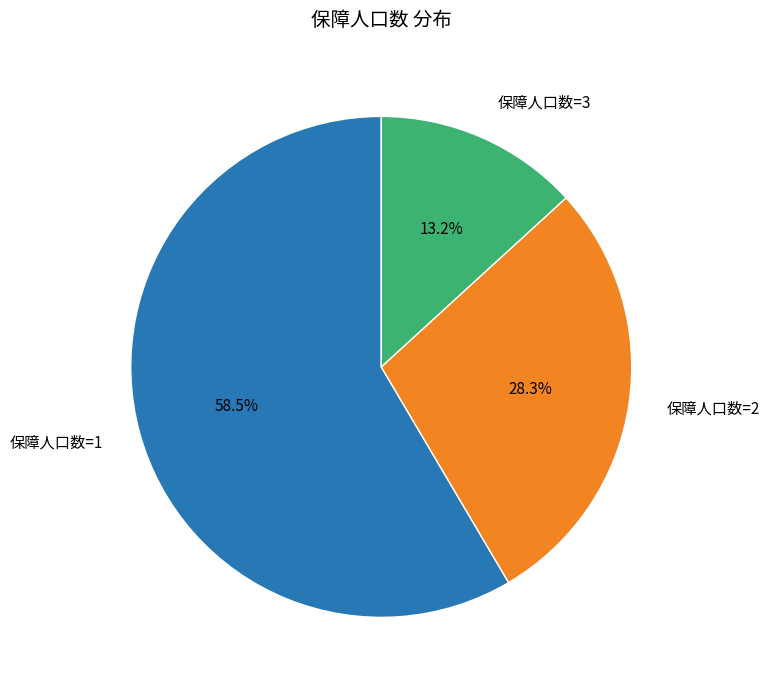

Do 保障人口数=2 and 保障人口数=3 together represent more than half of the pie?

No